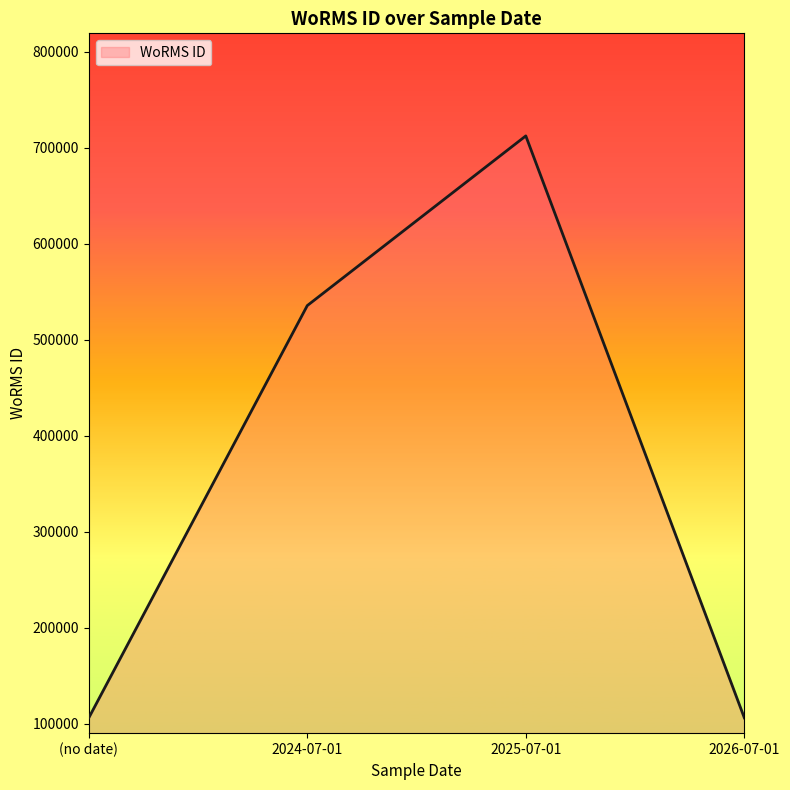

Which category has the highest value across all series?

2025-07-01